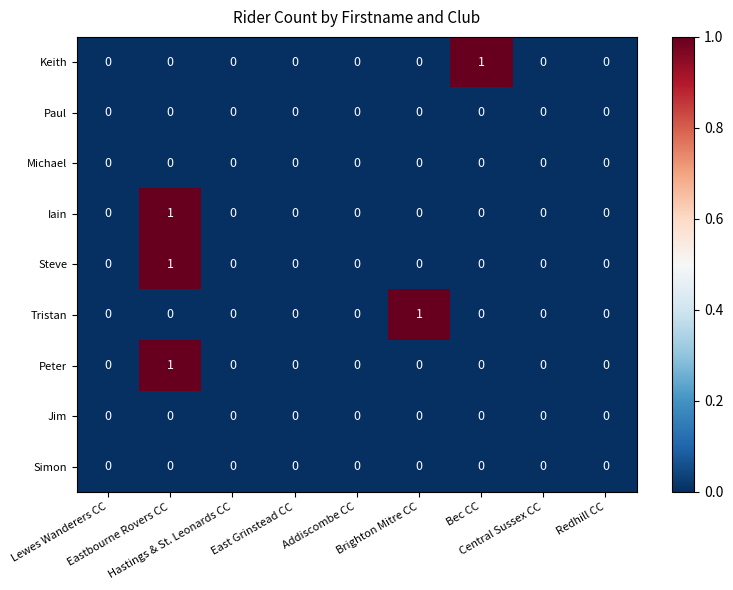

Count the Steve values in the range 0 to 1.

9